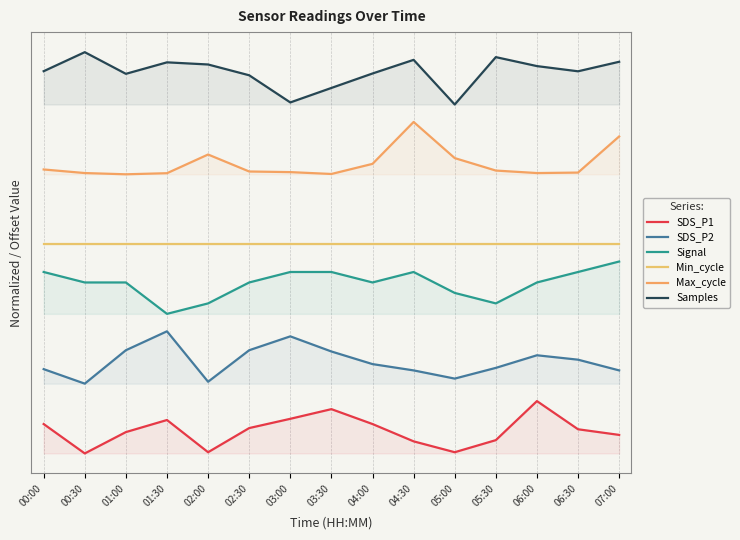

The Max_cycle series shows 32.3 at 02:30. True or false?

True